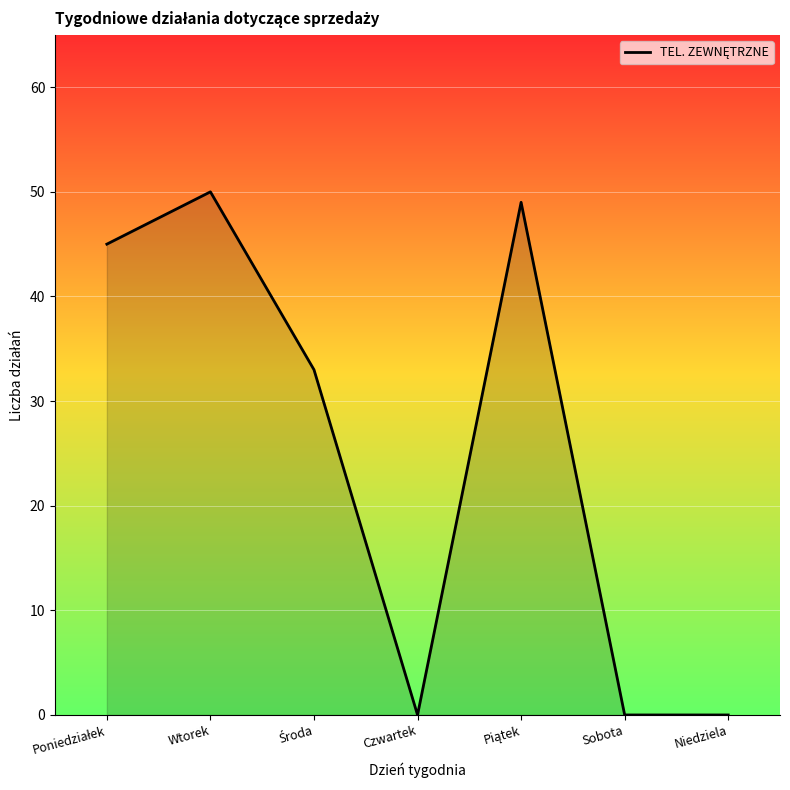

How many interior local peaks (higher than both neighbors) does the data have?

2